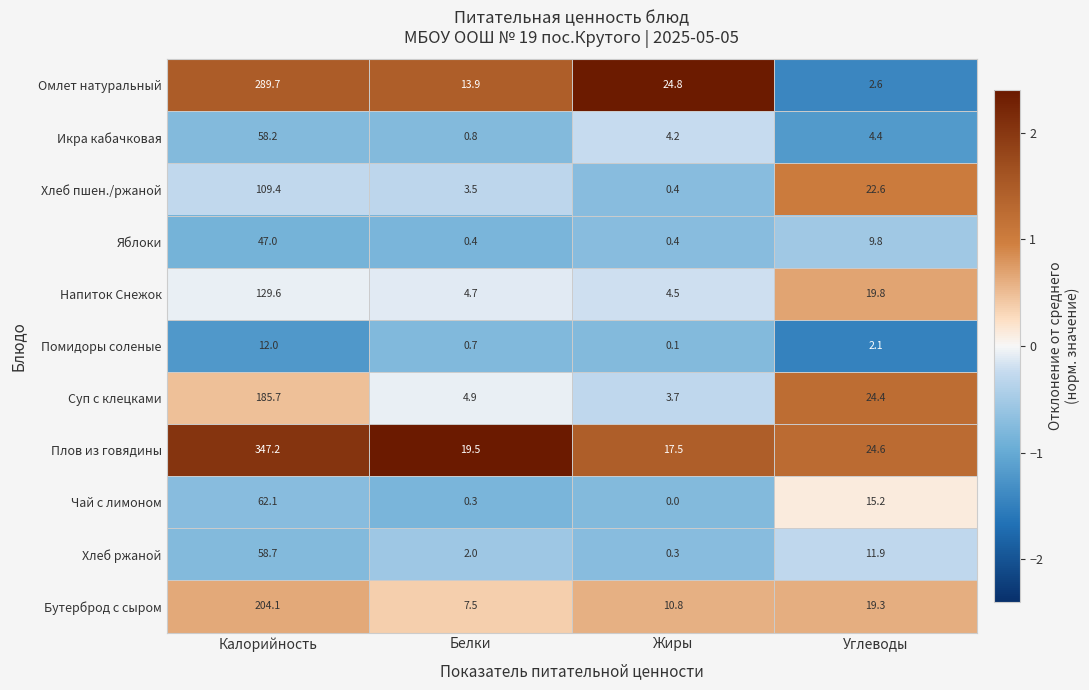

List the labels in order of Омлет натуральный value, smallest first.

Углеводы, Белки, Жиры, Калорийность